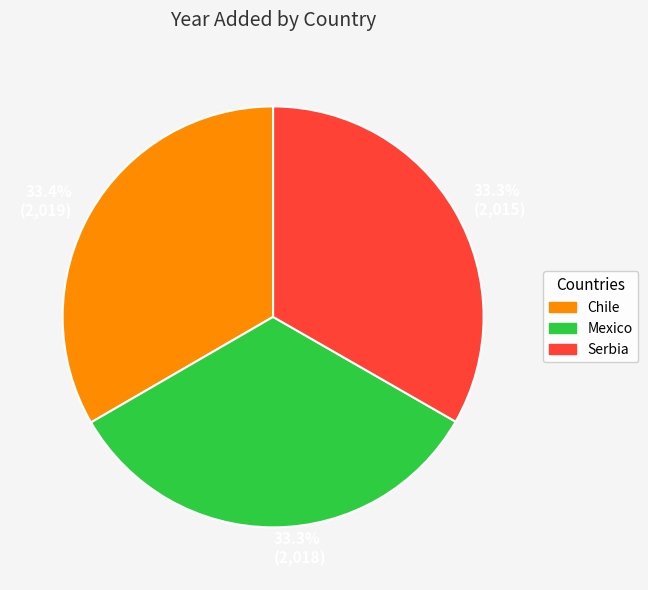

To the nearest percent, what is the average slice percentage?

33%